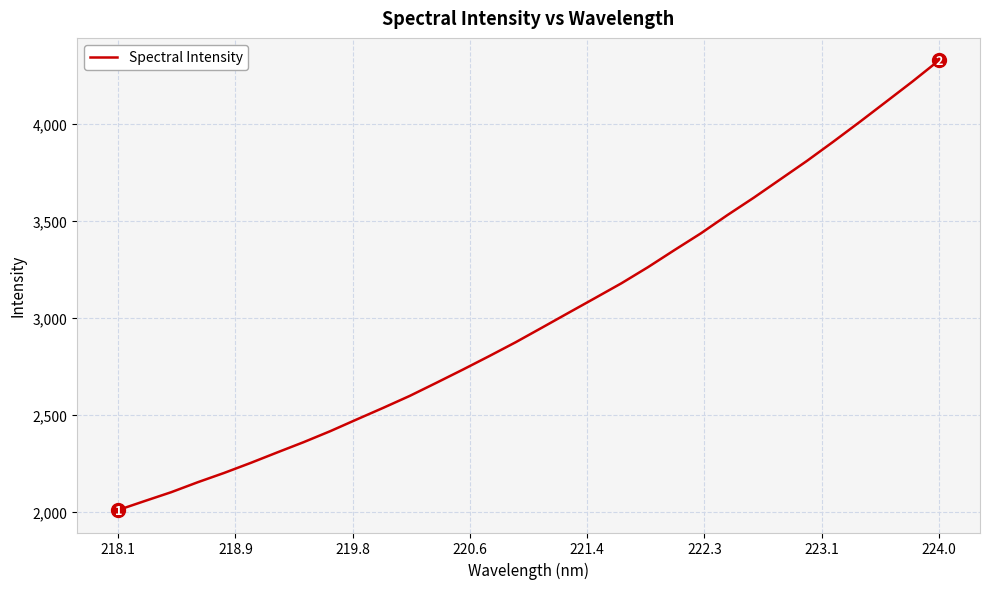

What is the difference between the maximum and minimum values?

2316.5